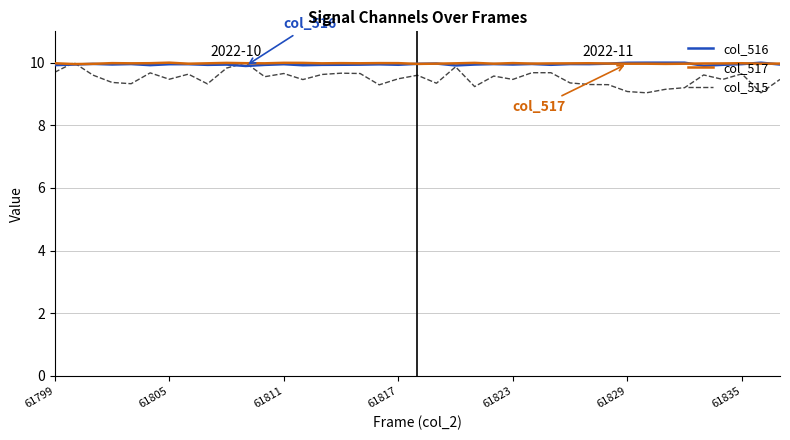

What is the greatest value displayed?

10.0